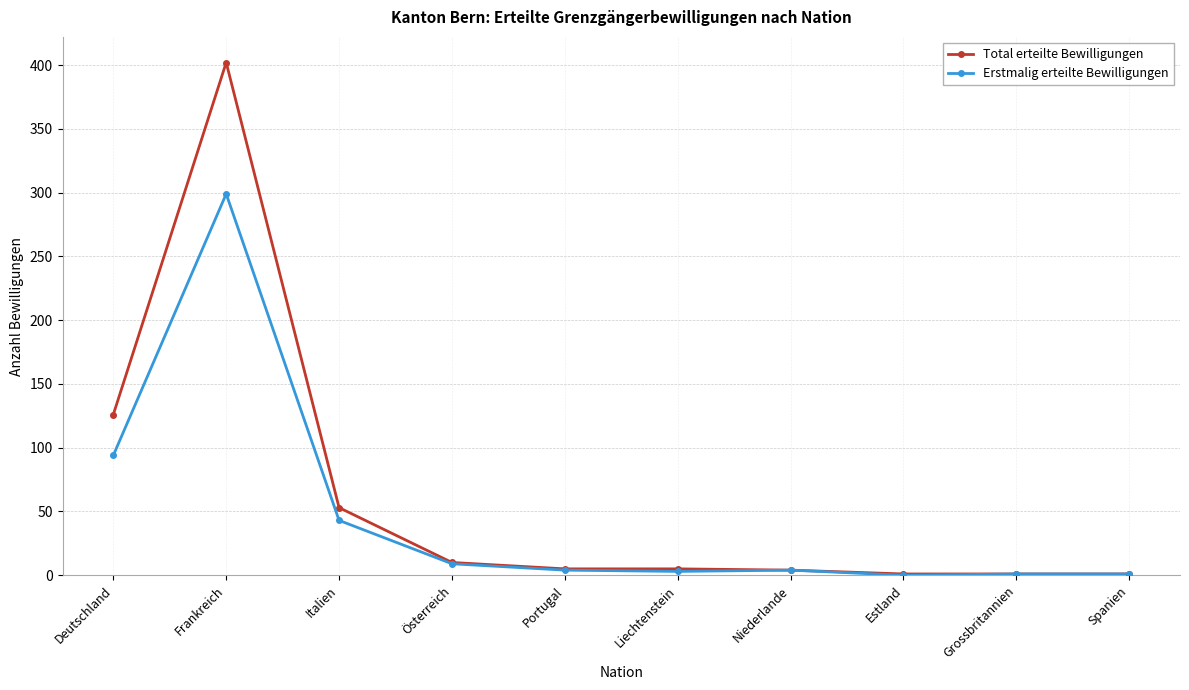

The value of Erstmalig erteilte Bewilligungen at Estland is 0. True or false?

True